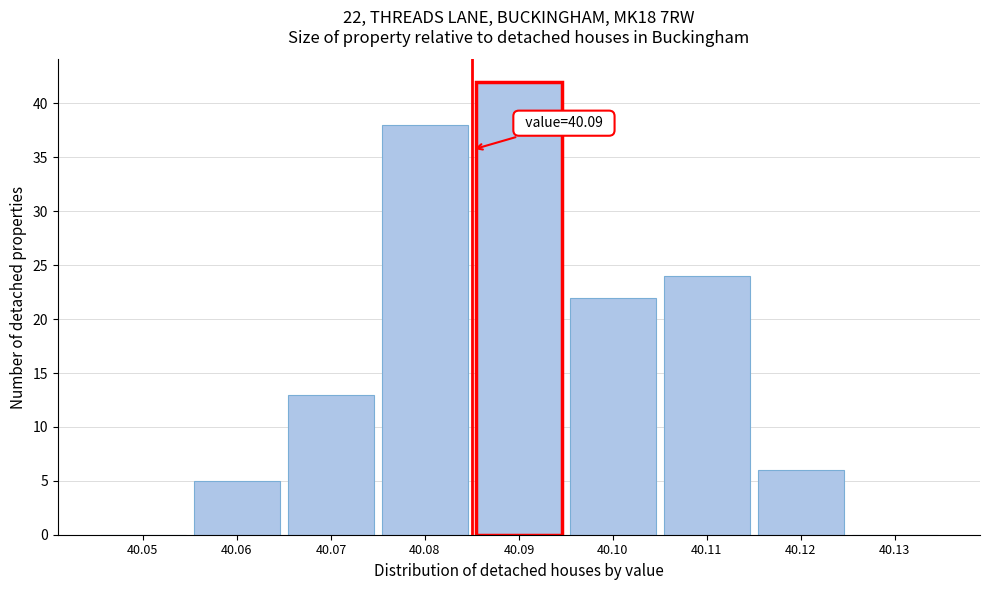

Reading left to right, list all the values displayed in this chart.

40.05=0	40.06=5	40.07=13	40.08=38	40.09=42	40.10=22	40.11=24	40.12=6	40.13=0